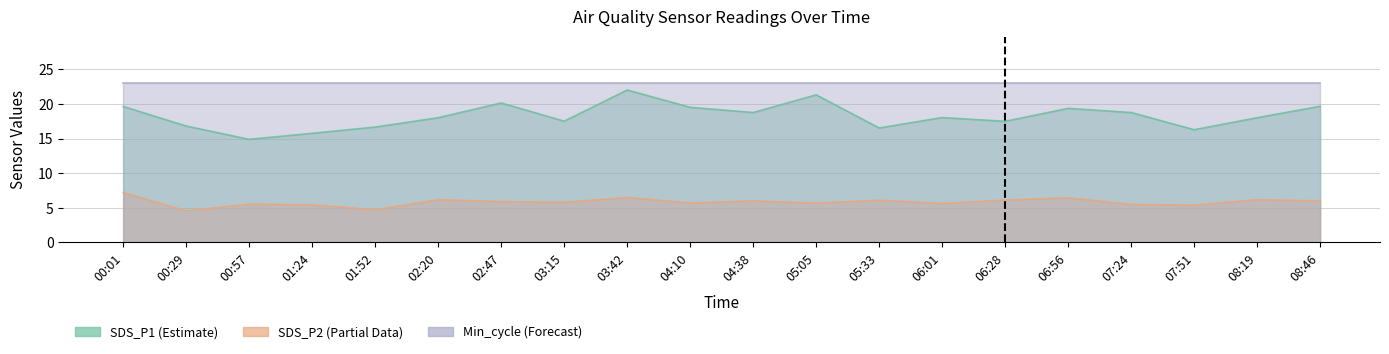

True or false: SDS_P1 has more than 2 interior local peaks.

True